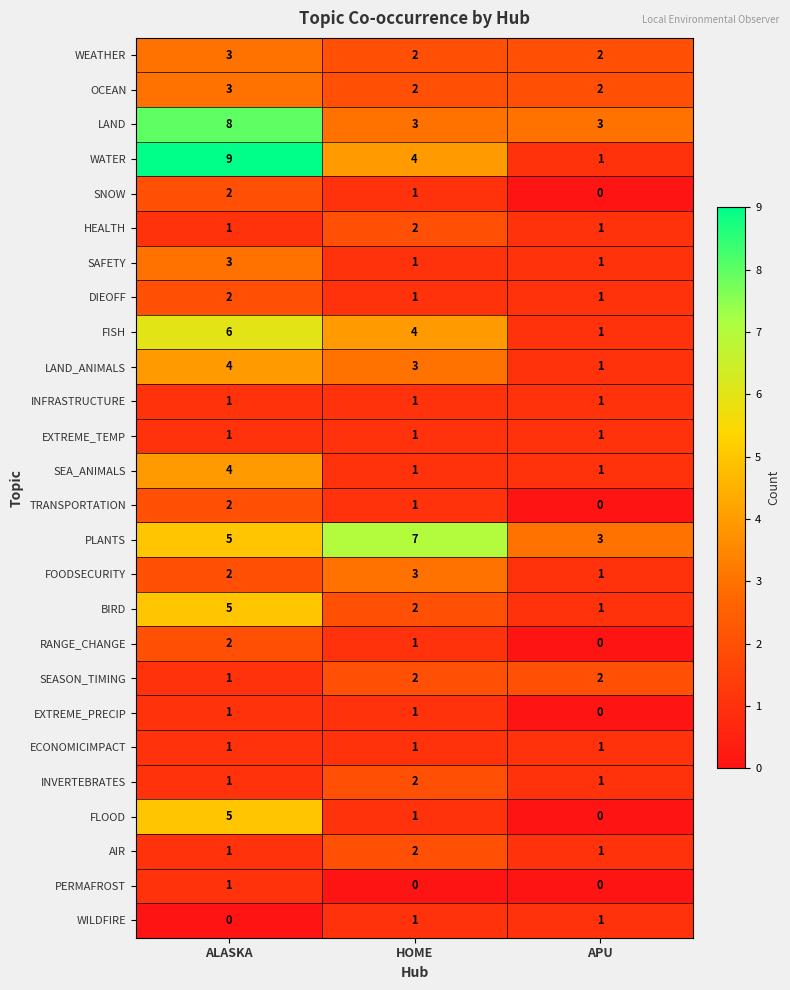

What is the spread (max minus min) of values at ALASKA?

9